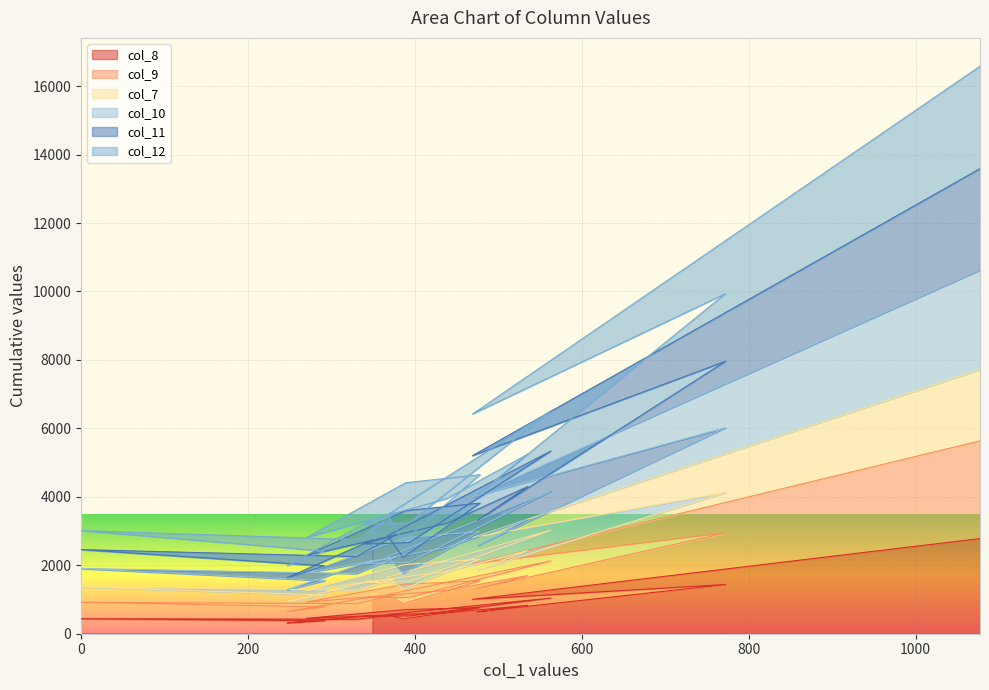

What is the average value of the col_10 series?

4711